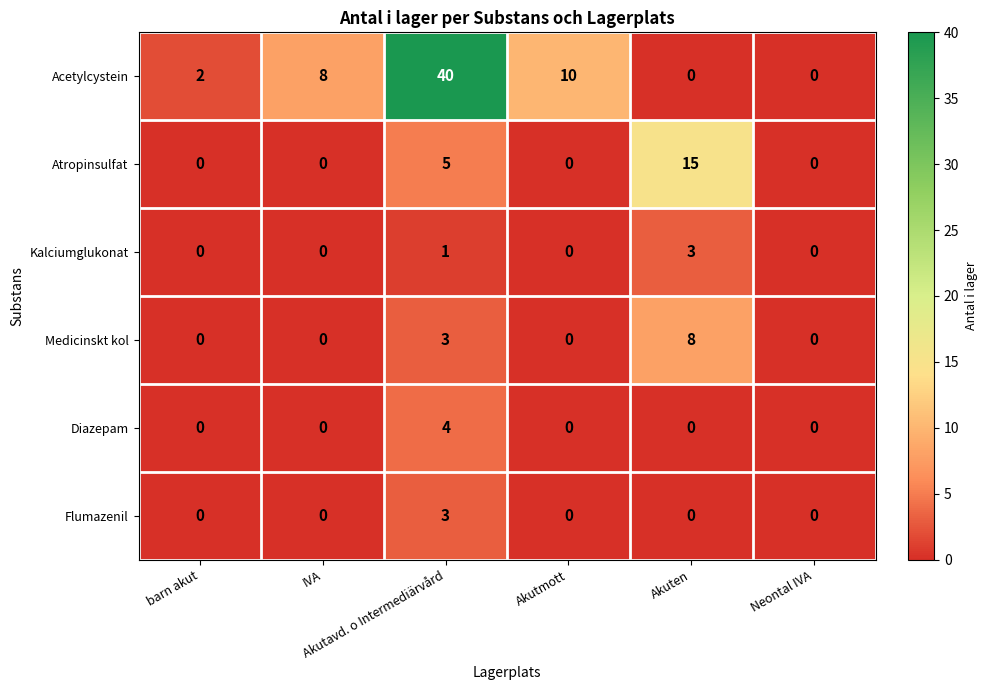

What is the highest value of the Medicinskt kol series?

8